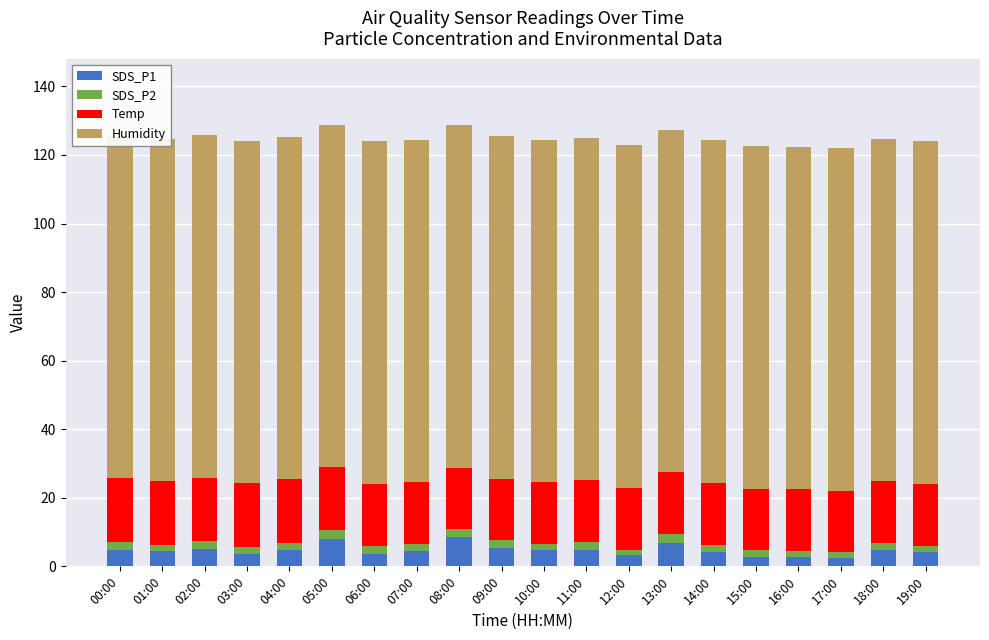

Is it true that Temp equals 30.4 at 17:00?

False